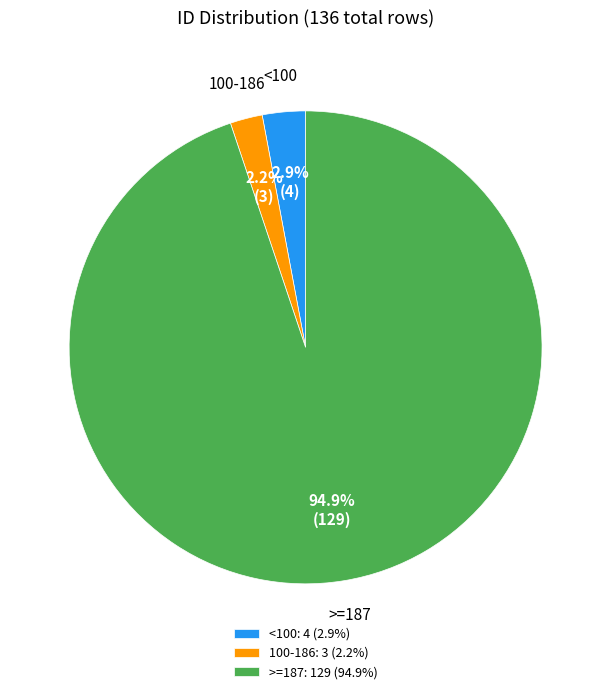

Rank the categories by value from lowest to highest.

100-186, <100, >=187